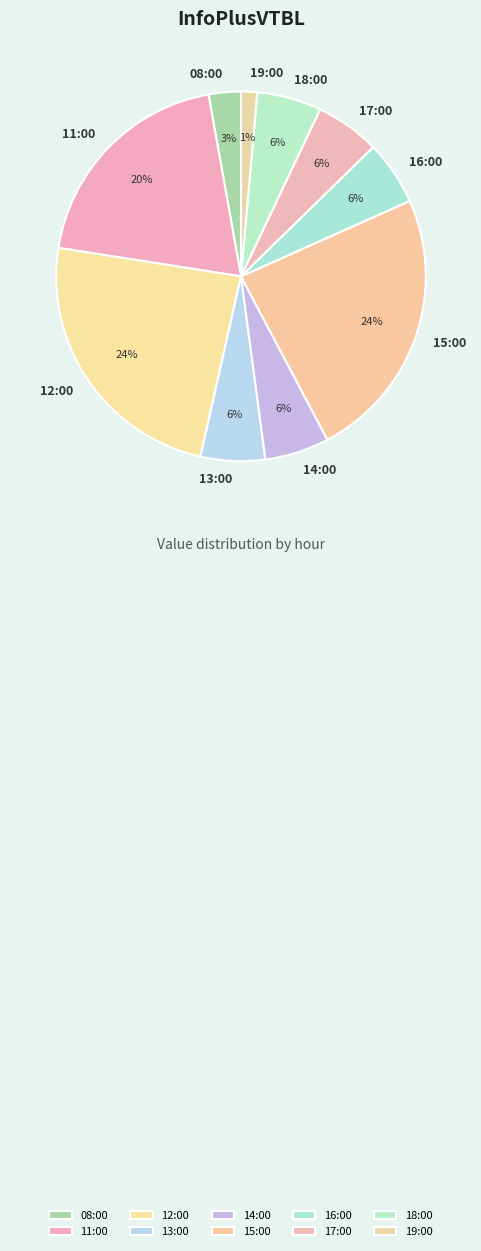

To the nearest percent, what portion does 14:00 represent?

6%